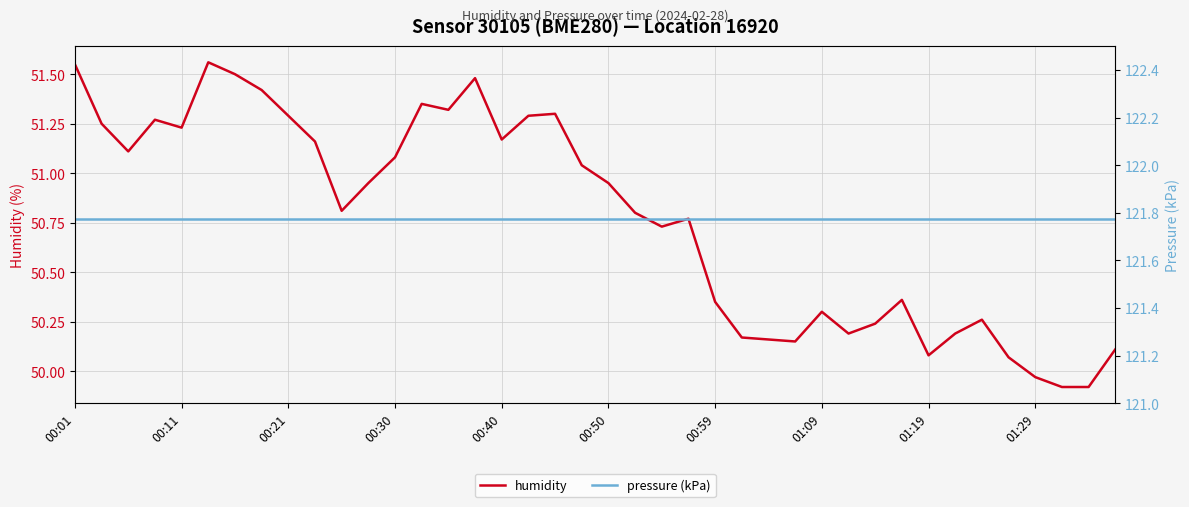

Where does the humidity series first go above 50?

00:01